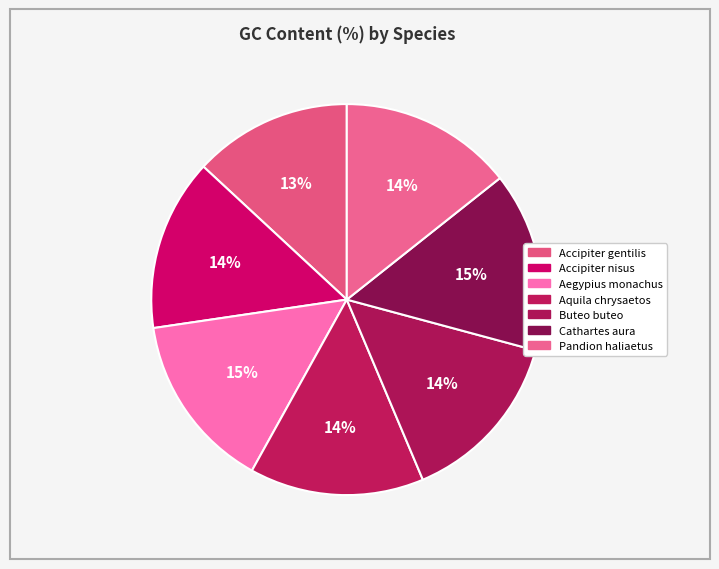

What percentage is the Pandion haliaetus slice, to the nearest percent?

14%